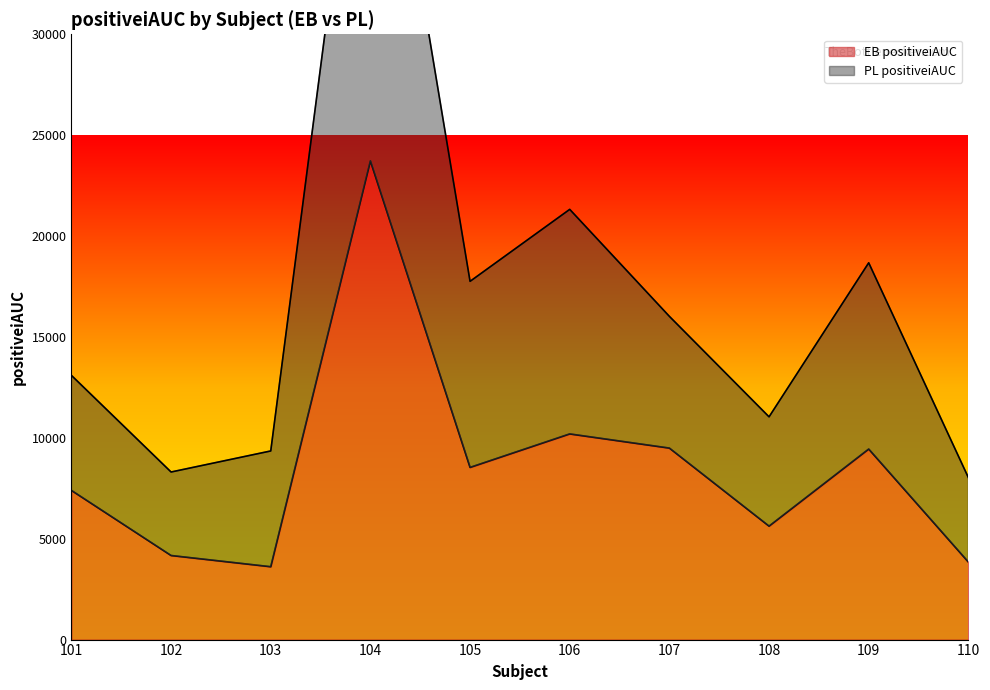

List the labels in order of PL positiveiAUC value, smallest first.

110, 102, 103, 108, 101, 107, 105, 109, 106, 104